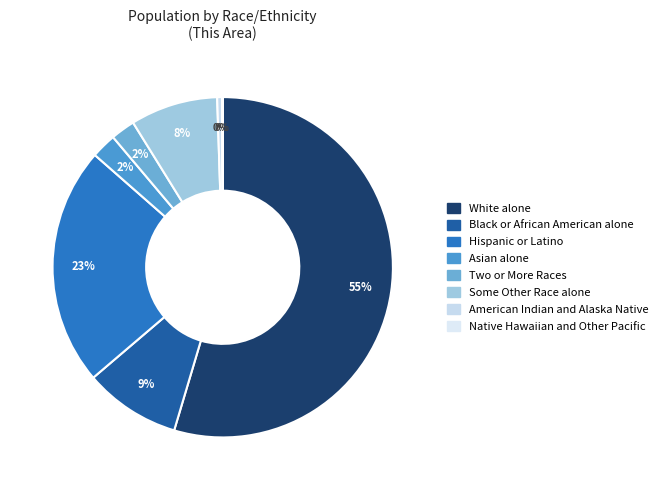

Does any single category account for the majority?

Yes